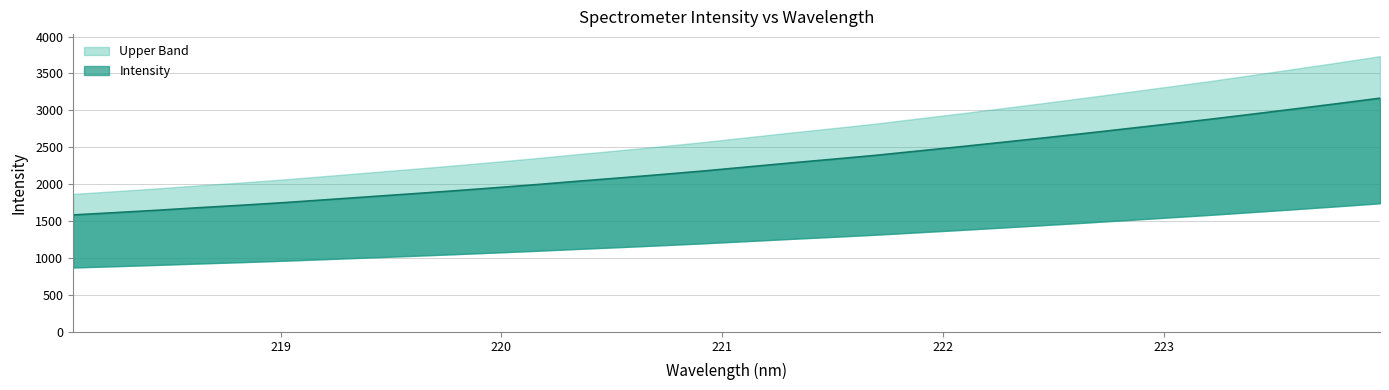

What is the change in value from 218.442 to 220.9264?

+534.7